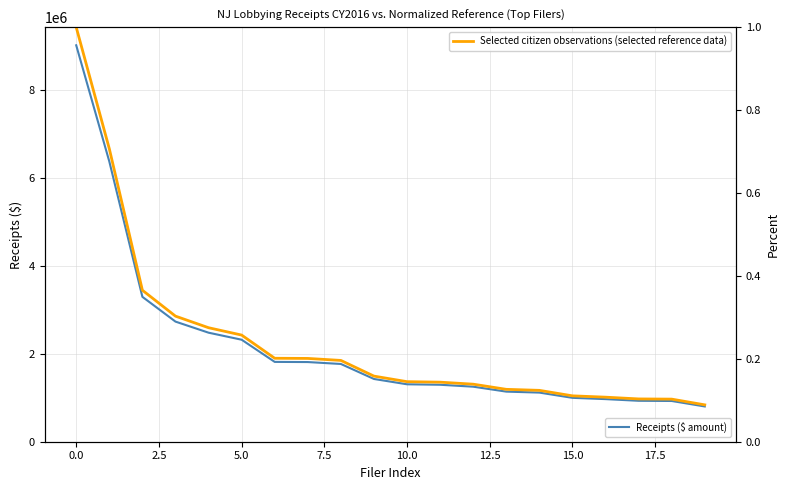

What is the label of the 8th point from the right?

12